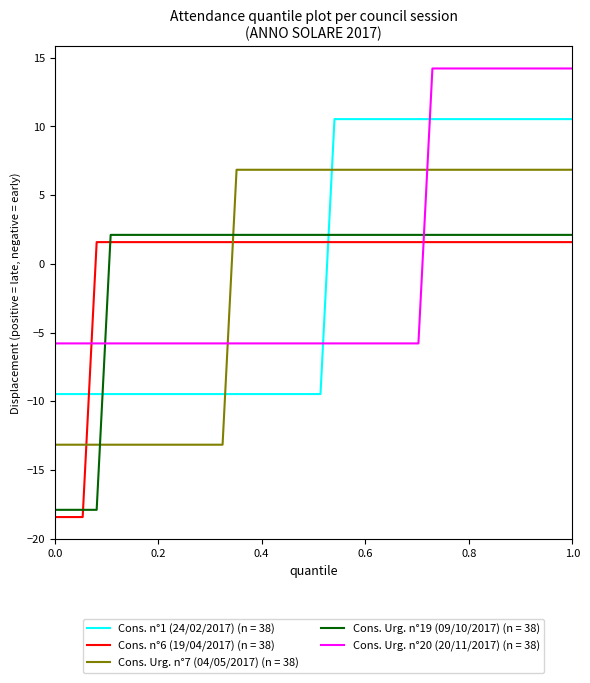

What is the difference between the maximum and minimum values in the Cons. Urg. n°7 (04/05/2017) (n = 38) series?

20.0